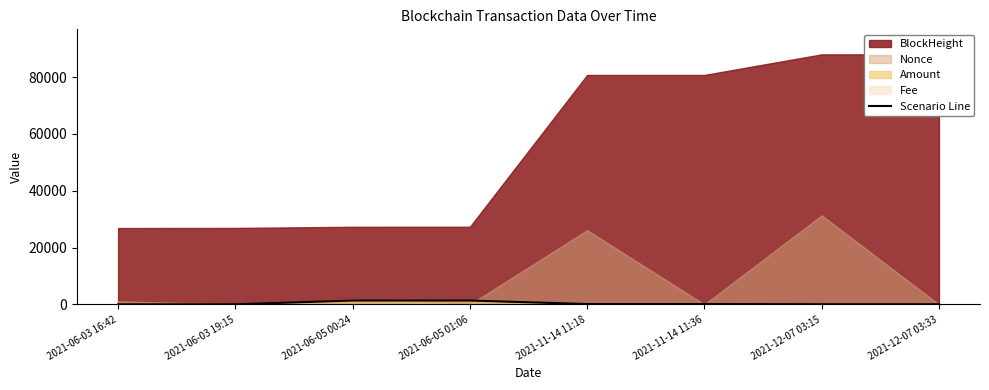

Where is the first local maximum?

2021-06-05 00:24